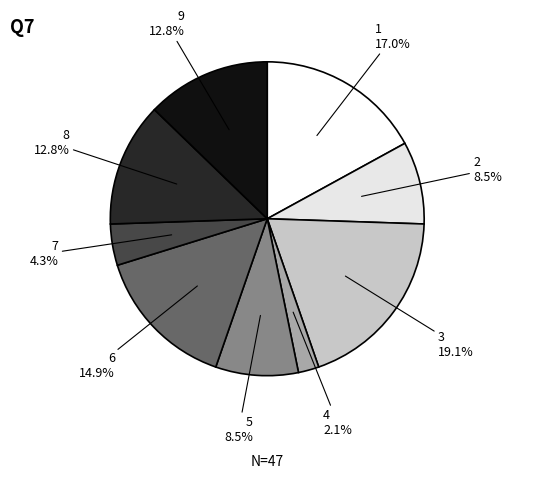

Rank the categories by value from highest to lowest.

3, 1, 6, 8, 9, 2, 5, 7, 4